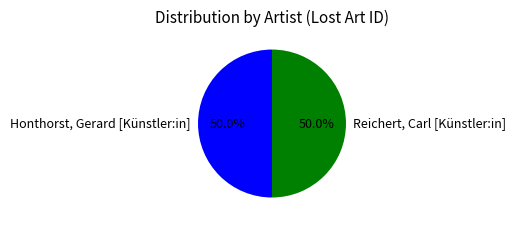

The Reichert, Carl [Künstler:in] slice represents 50% of the pie. True or false?

True